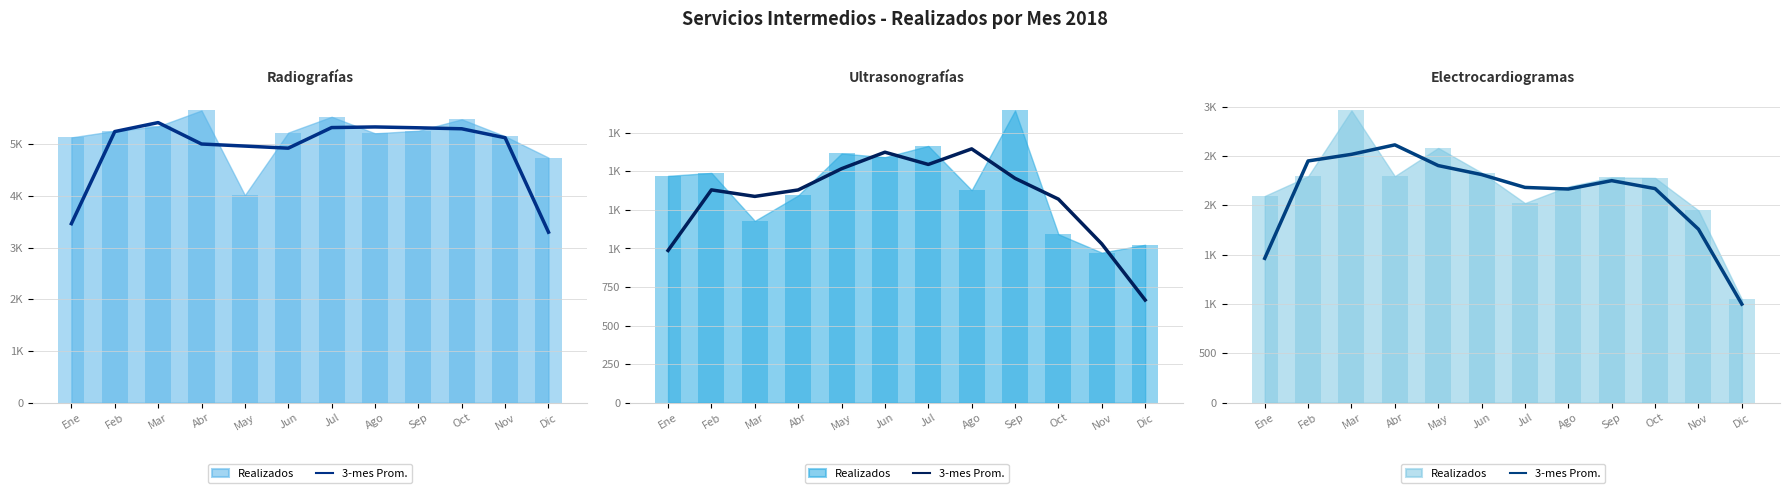

What is the label of the 11th bar from the left?

Nov